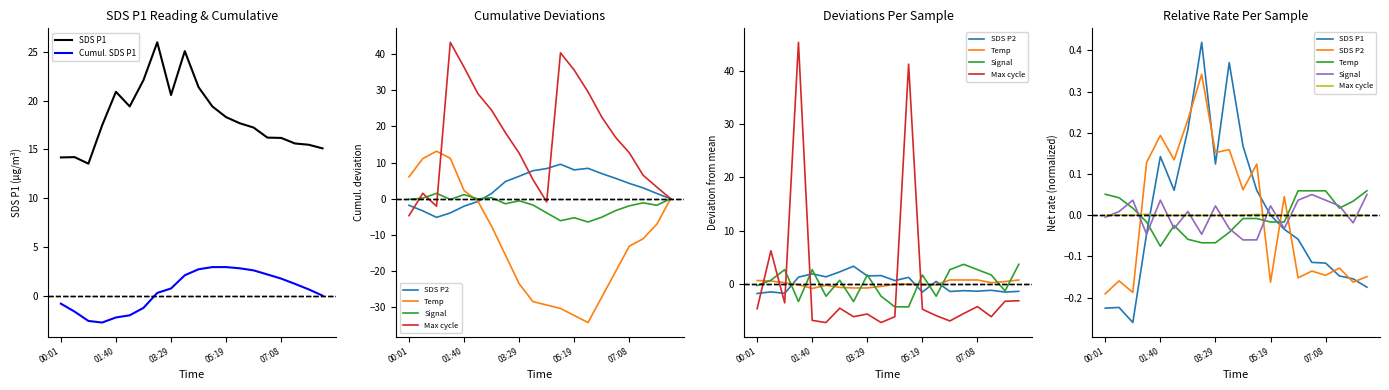

How many values in SDS P1 are below zero?

11